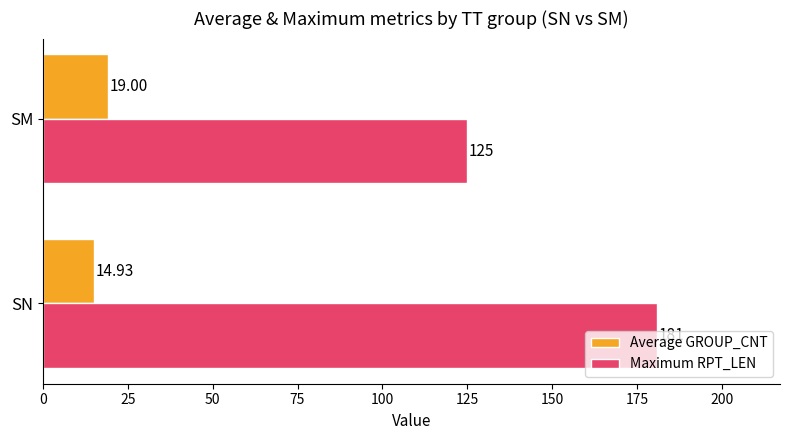

What is the sum of the Maximum RPT_LEN values at SN and SM?

306.0